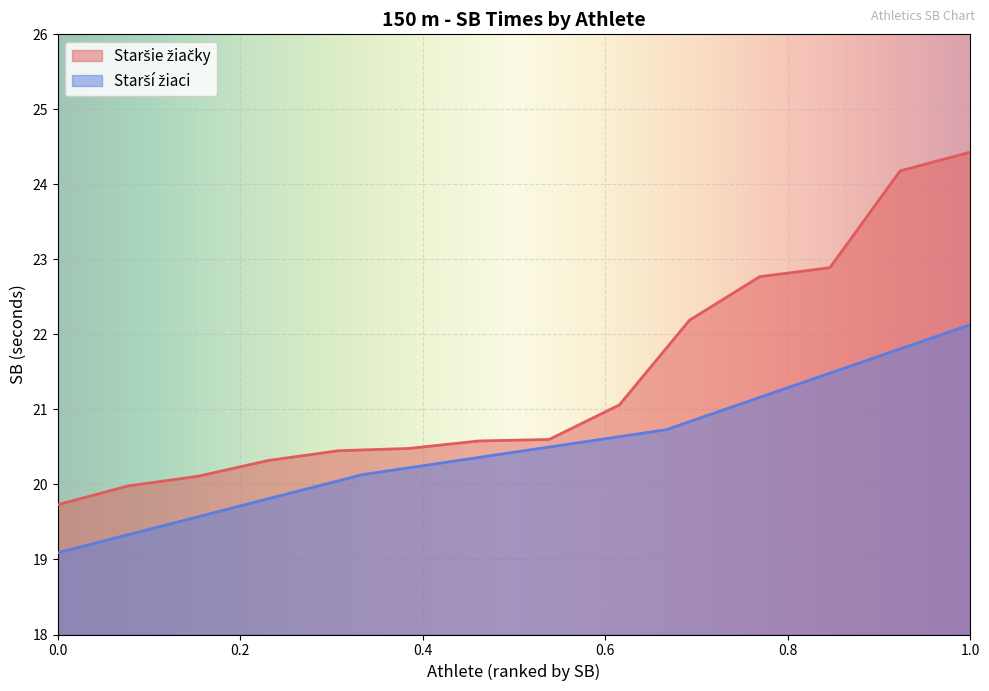

What is the average value?

21.4